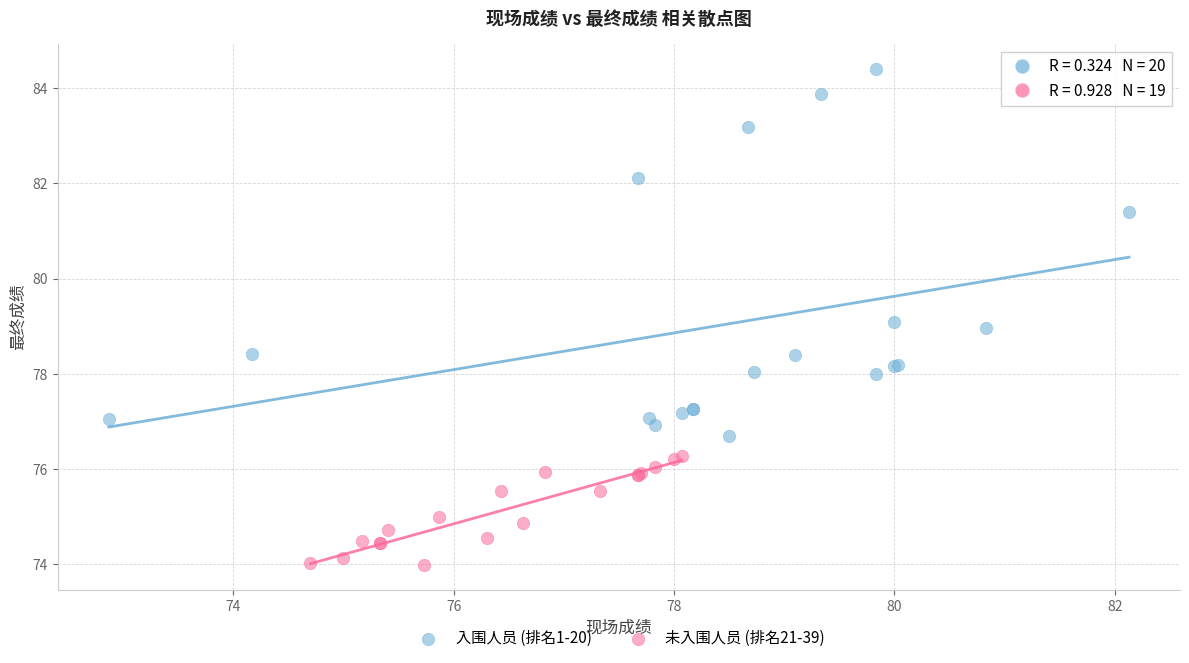

What are all the series names shown in the legend?

入围人员 (排名1-20), 未入围人员 (排名21-39)